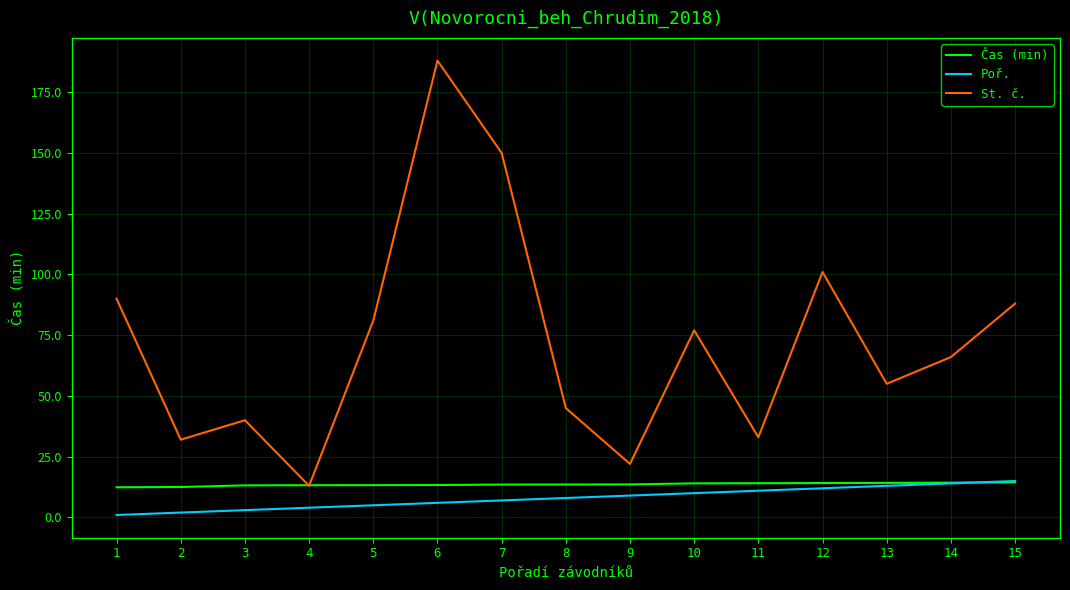

How many lines are shown in the chart?

3